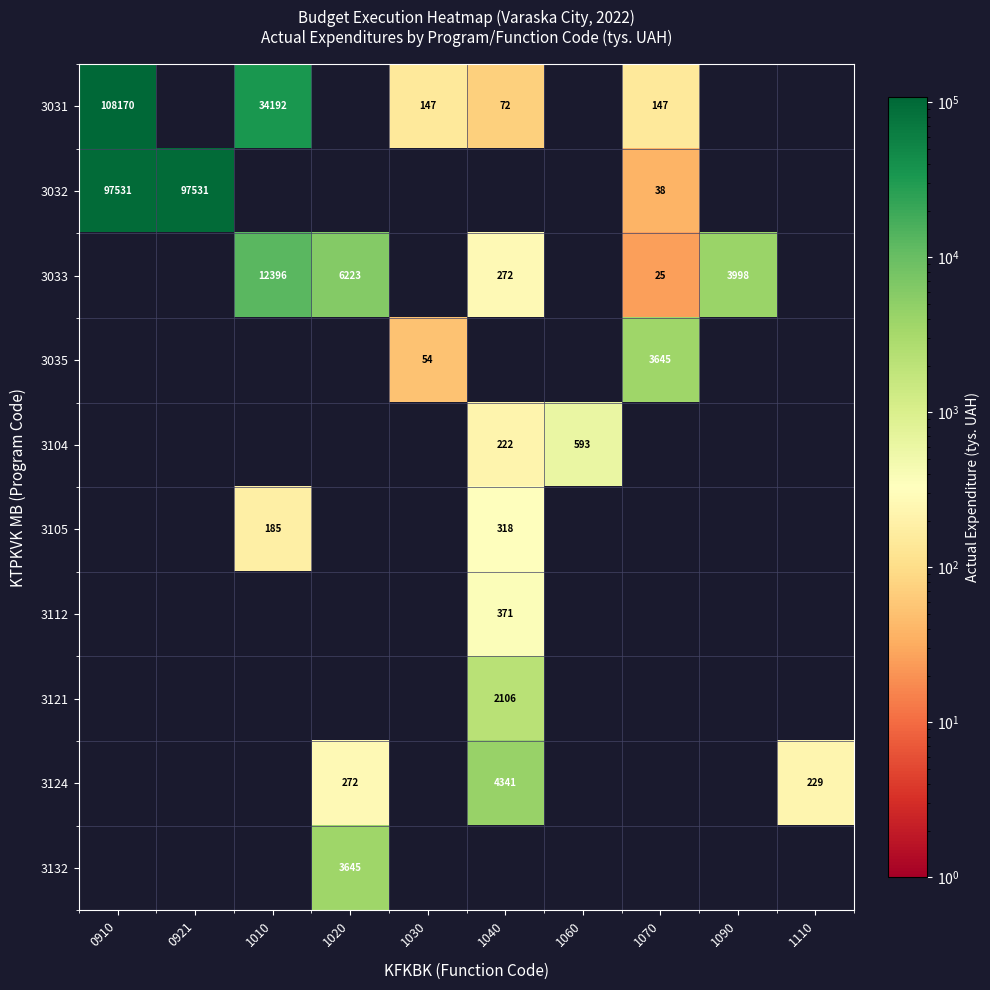

Is it true that 3033 equals 272 at 1040?

True